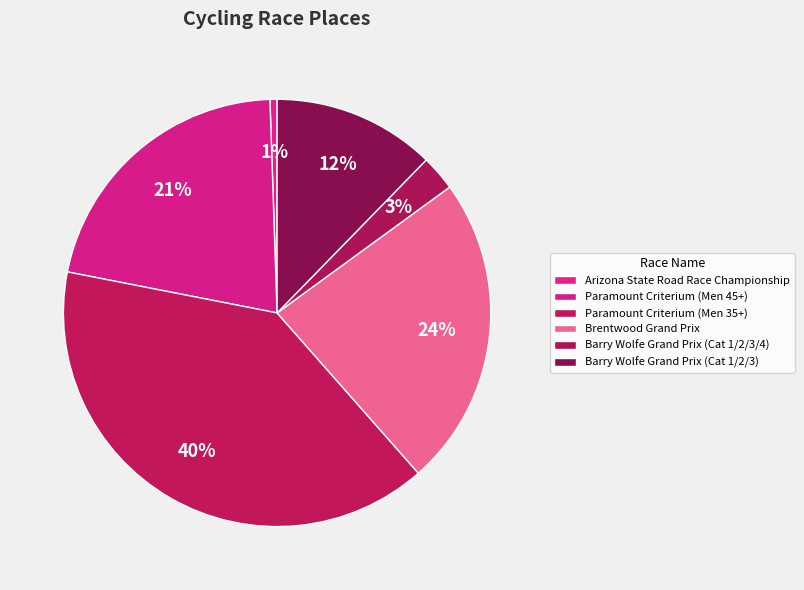

Which slice is the largest?

Paramount Criterium (Men 35+)